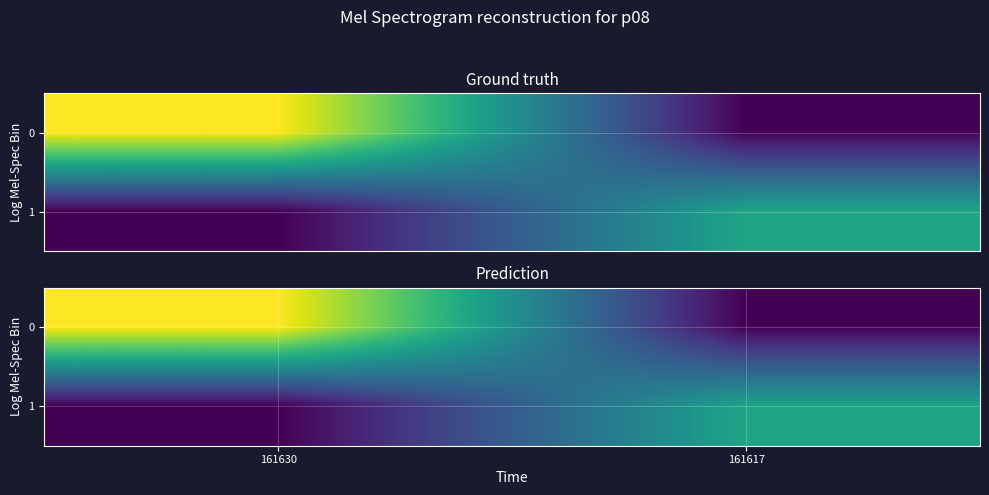

At which label is 1 closest to 3?

161630